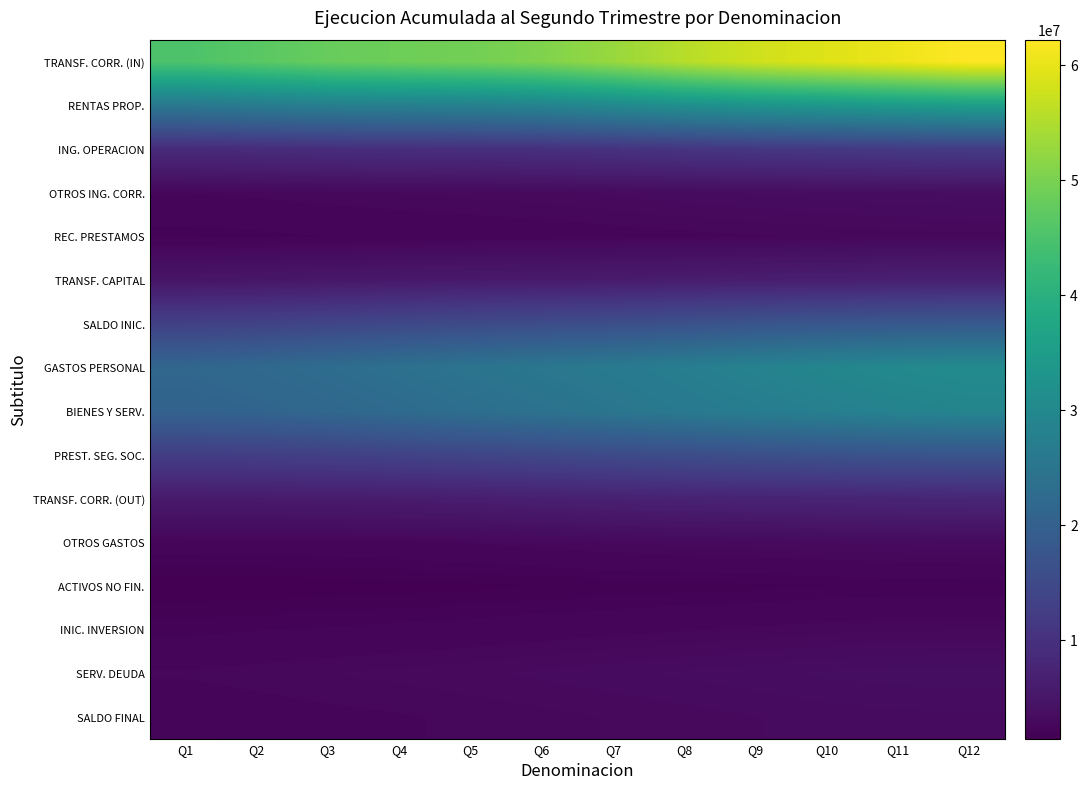

What is the total value across all series at Q8?

216253444.1